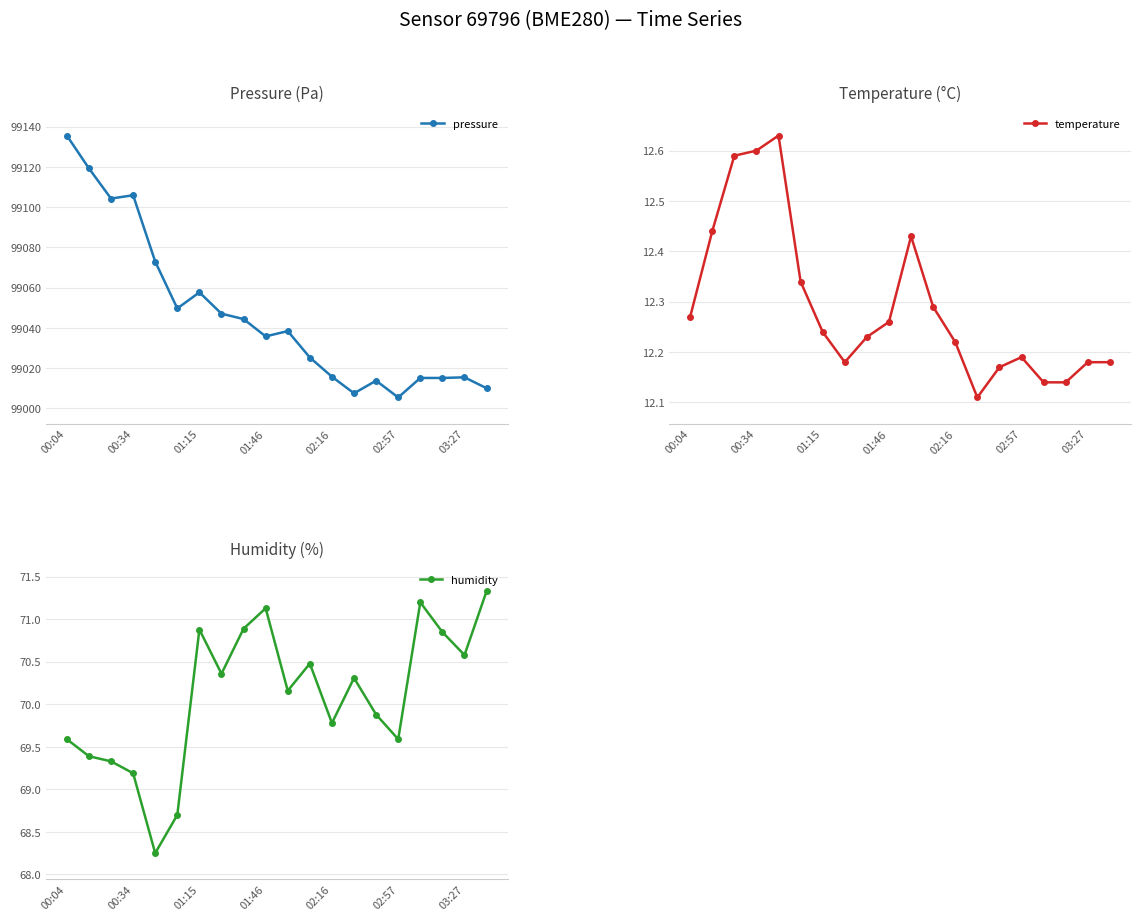

What is the greatest value displayed?

99135.6